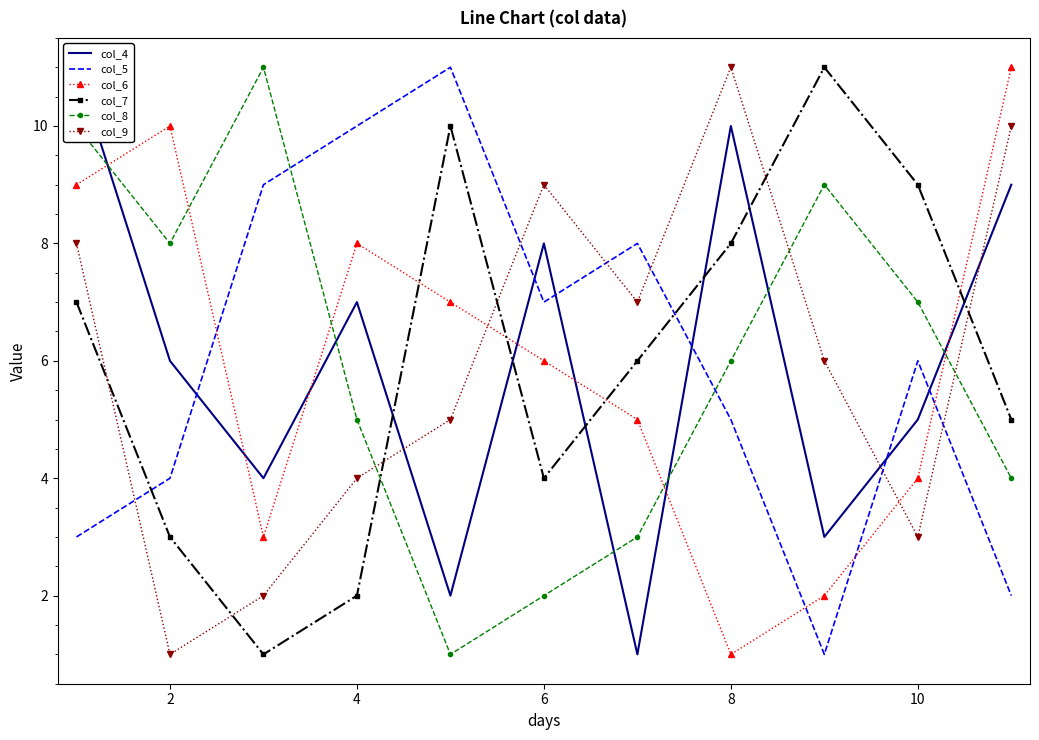

At 10, list the series in order from largest to smallest.

col_9, col_4, col_5, col_6, col_7, col_8